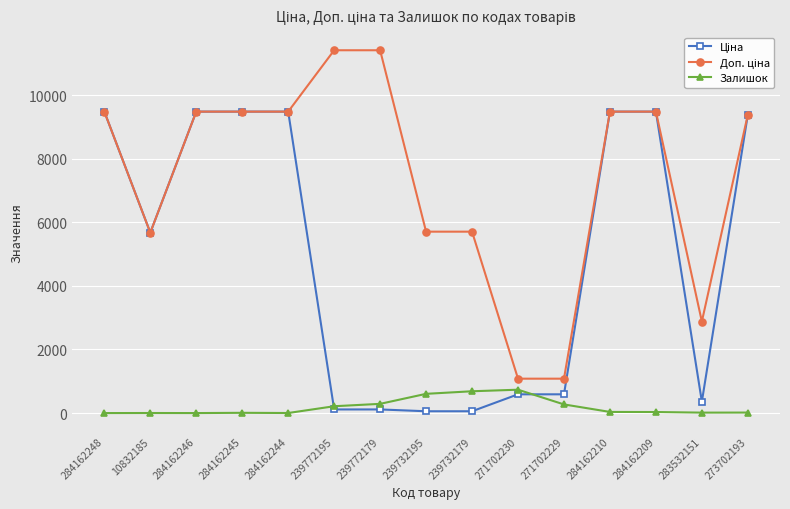

True or false: Залишок has more than 1 points higher than both neighbors.

True